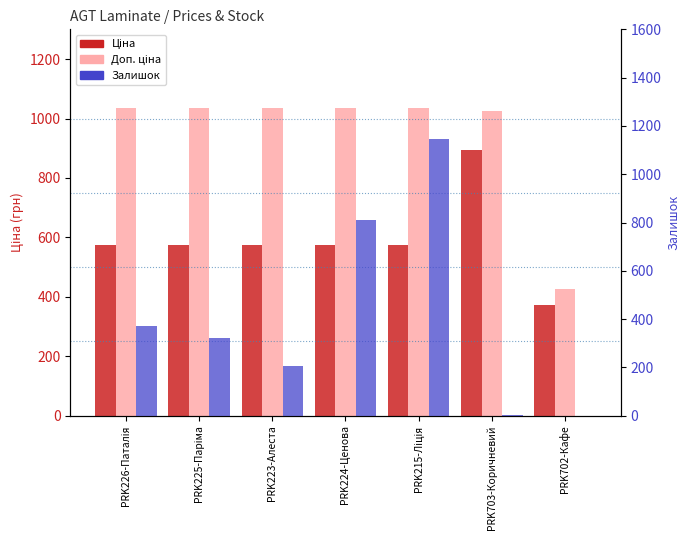

How many data points in Ціна are above 573?

6